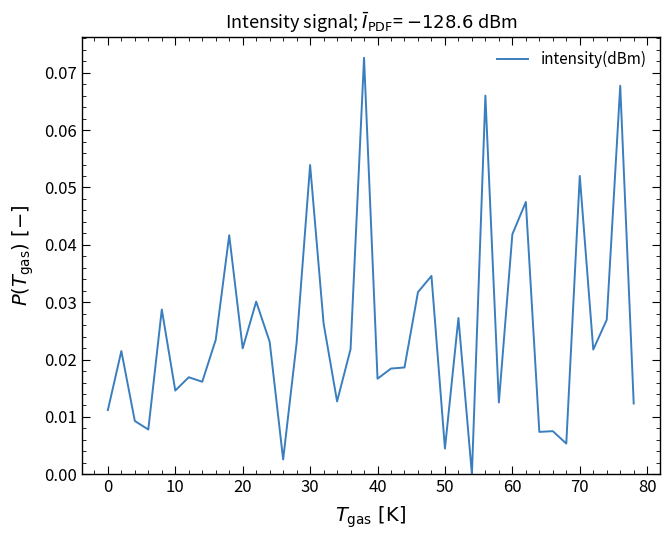

True or false: the data has more than 0 interior local peaks.

True